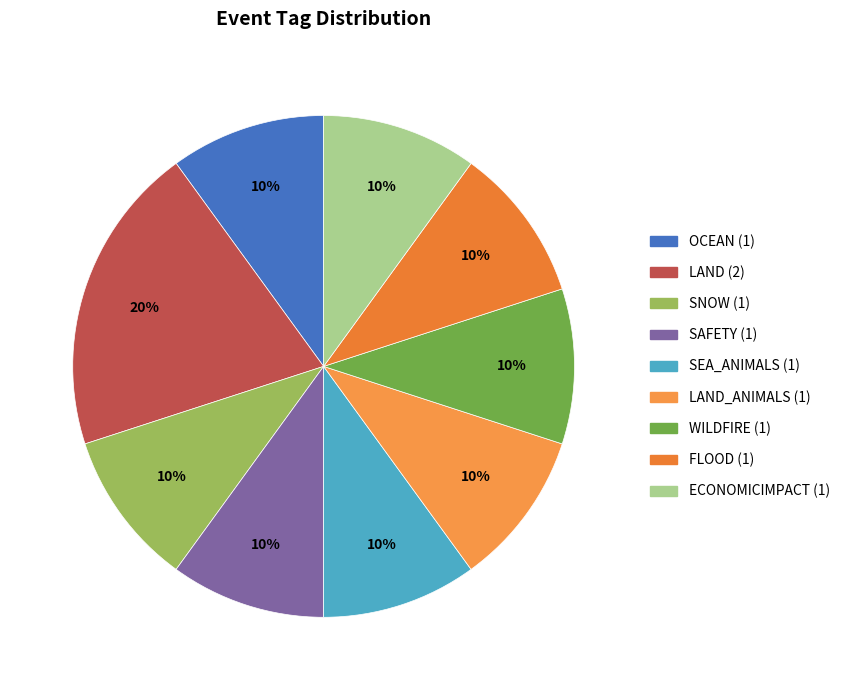

Count the number of slices in the pie.

9